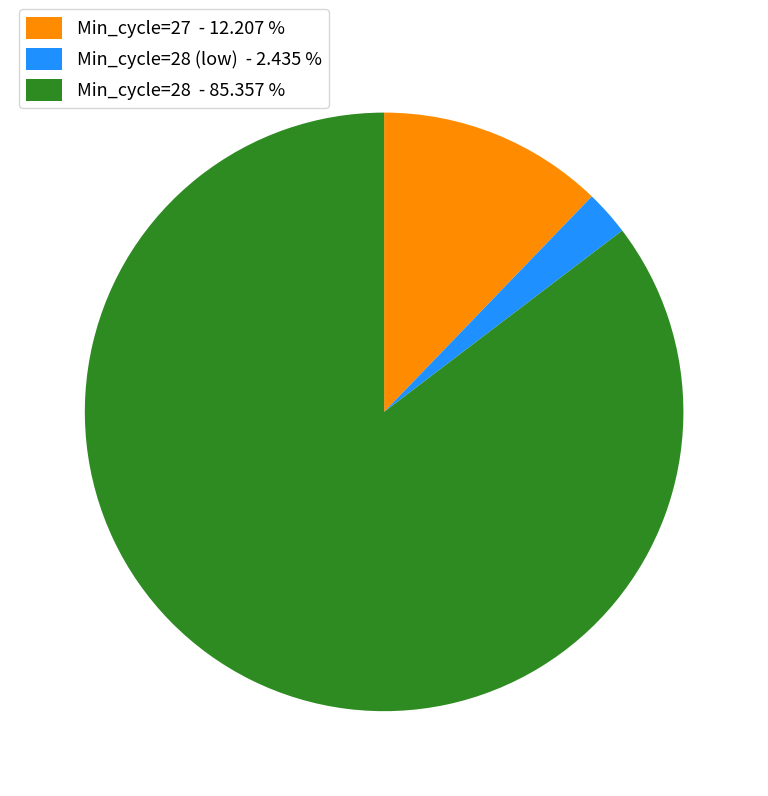

Which category has the biggest portion of the pie?

Min_cycle=28 - 85.357 %